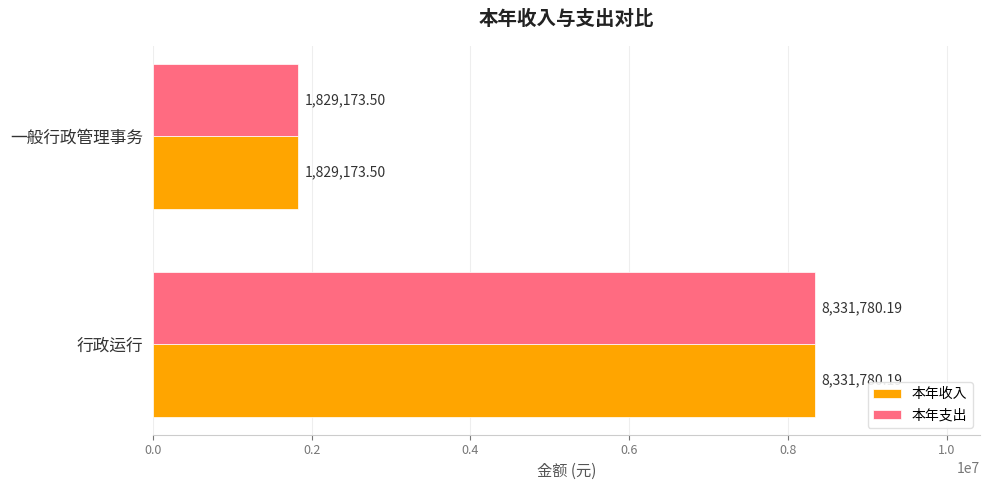

What is the difference between the maximum and minimum values in the 本年支出 series?

6502606.7